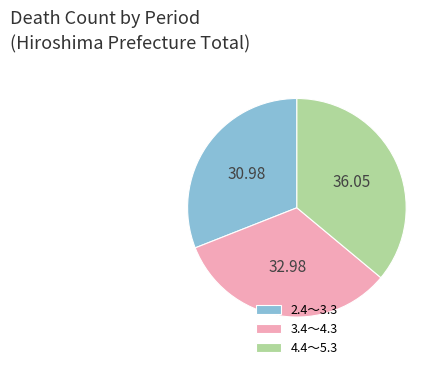

Do 2.4～3.3 and 3.4～4.3 together represent more than half of the pie?

Yes